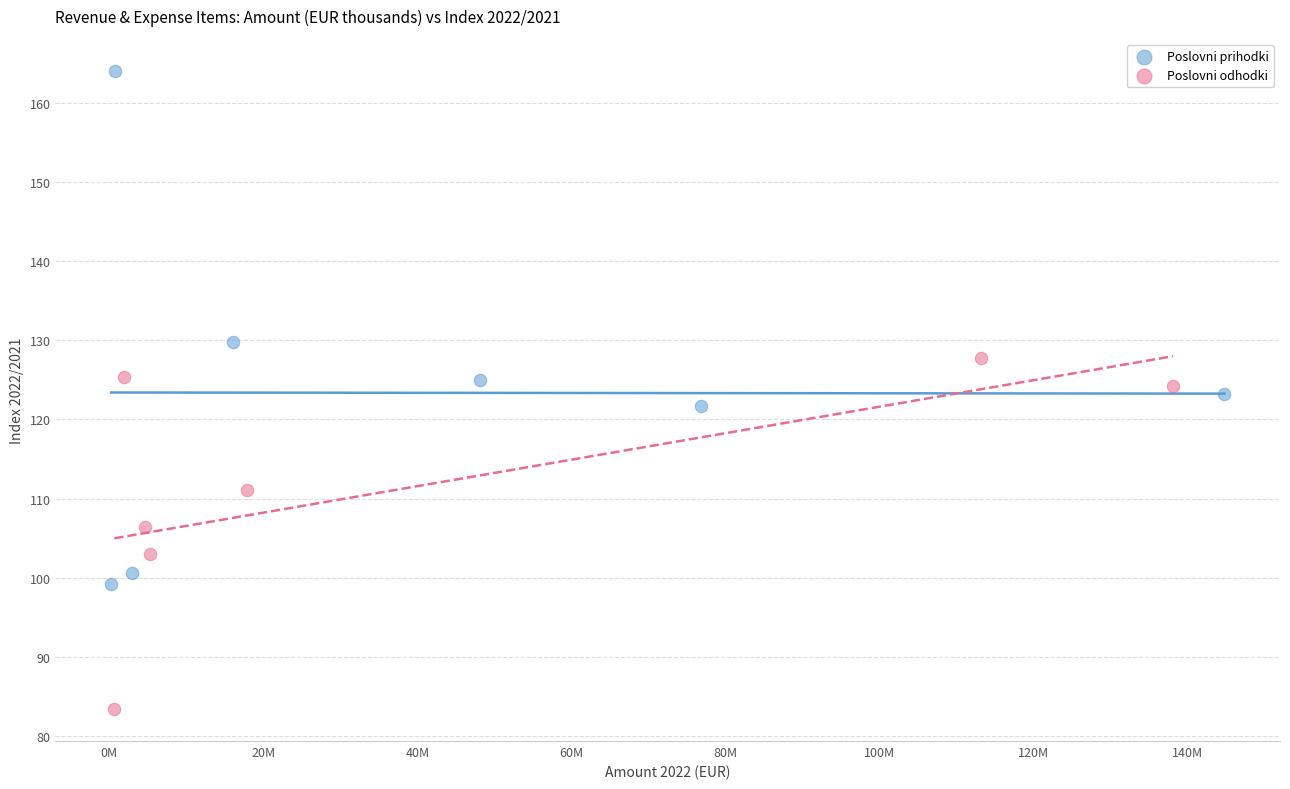

Which series contains the highest Y value?

Poslovni prihodki